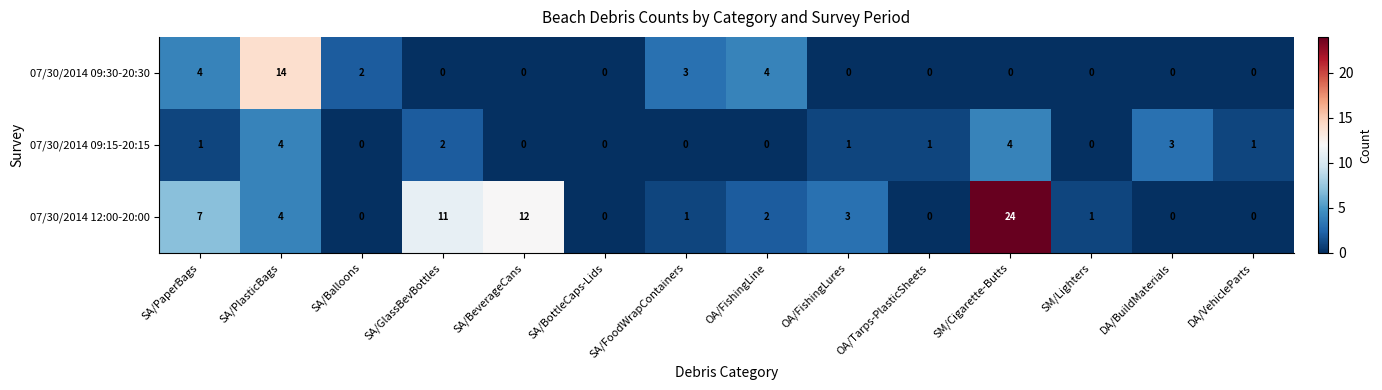

What is the difference between the 07/30/2014 12:00-20:00 values at SA/BeverageCans and SA/BottleCaps-Lids?

12